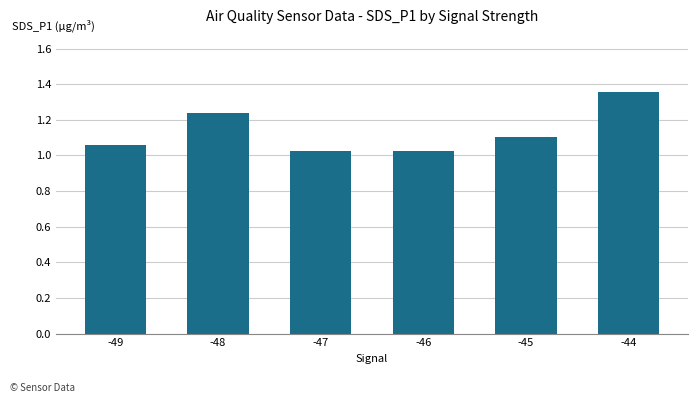

What is the sum of the values at -47 and -49?

2.1